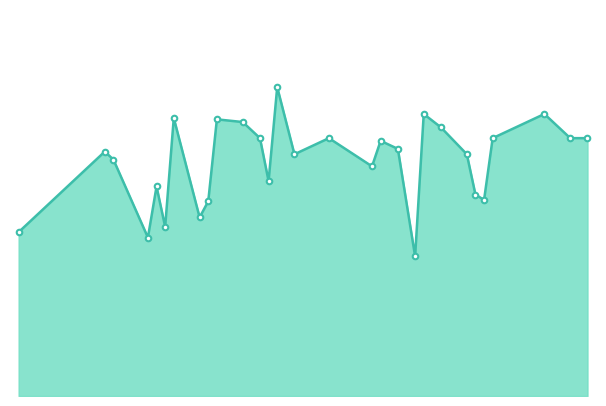

How many lines are shown in the chart?

1